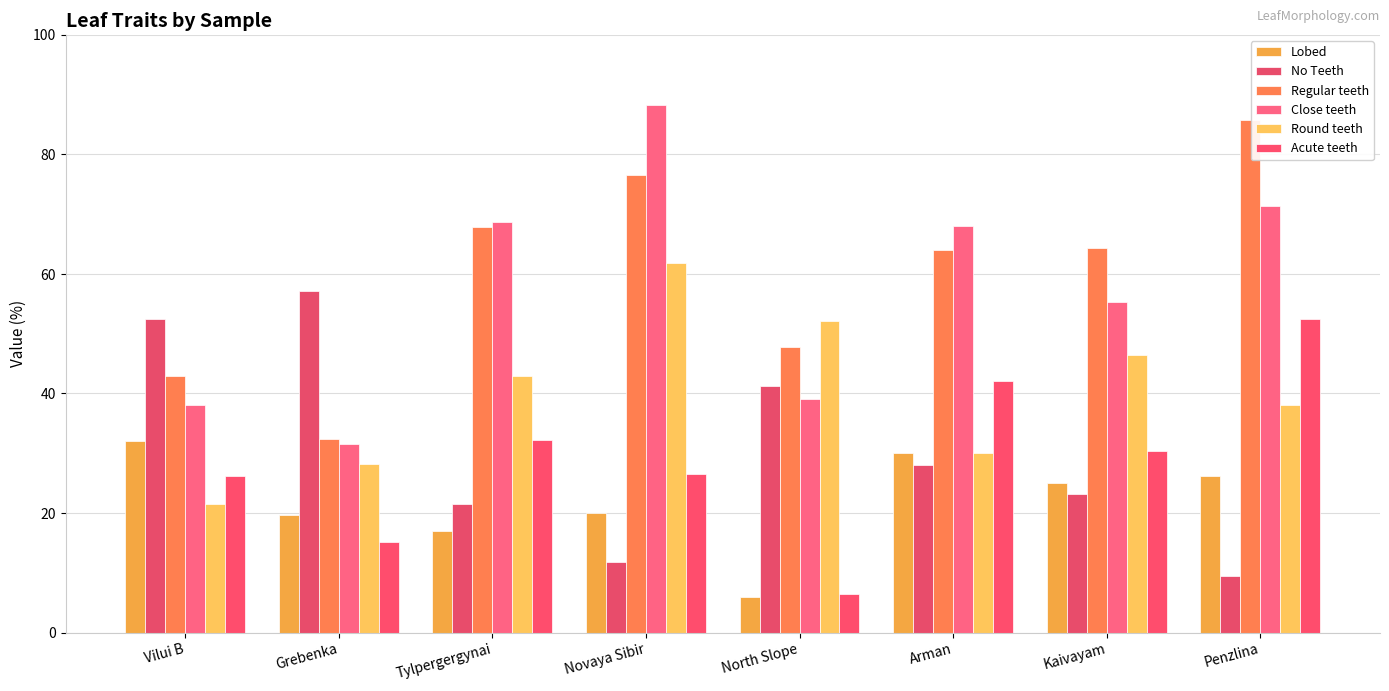

How many groups of bars are there?

8